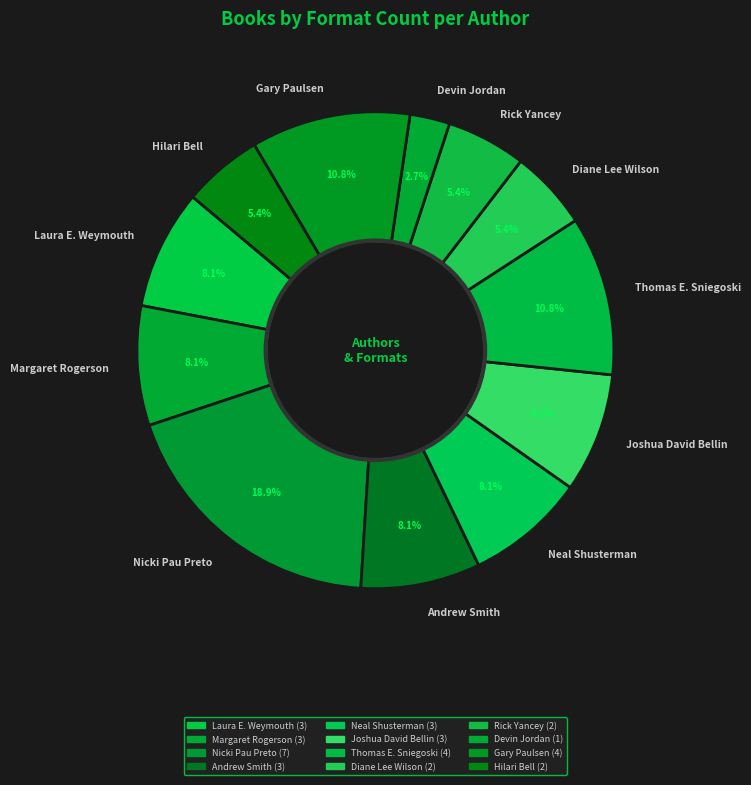

Count the number of slices in the pie.

12